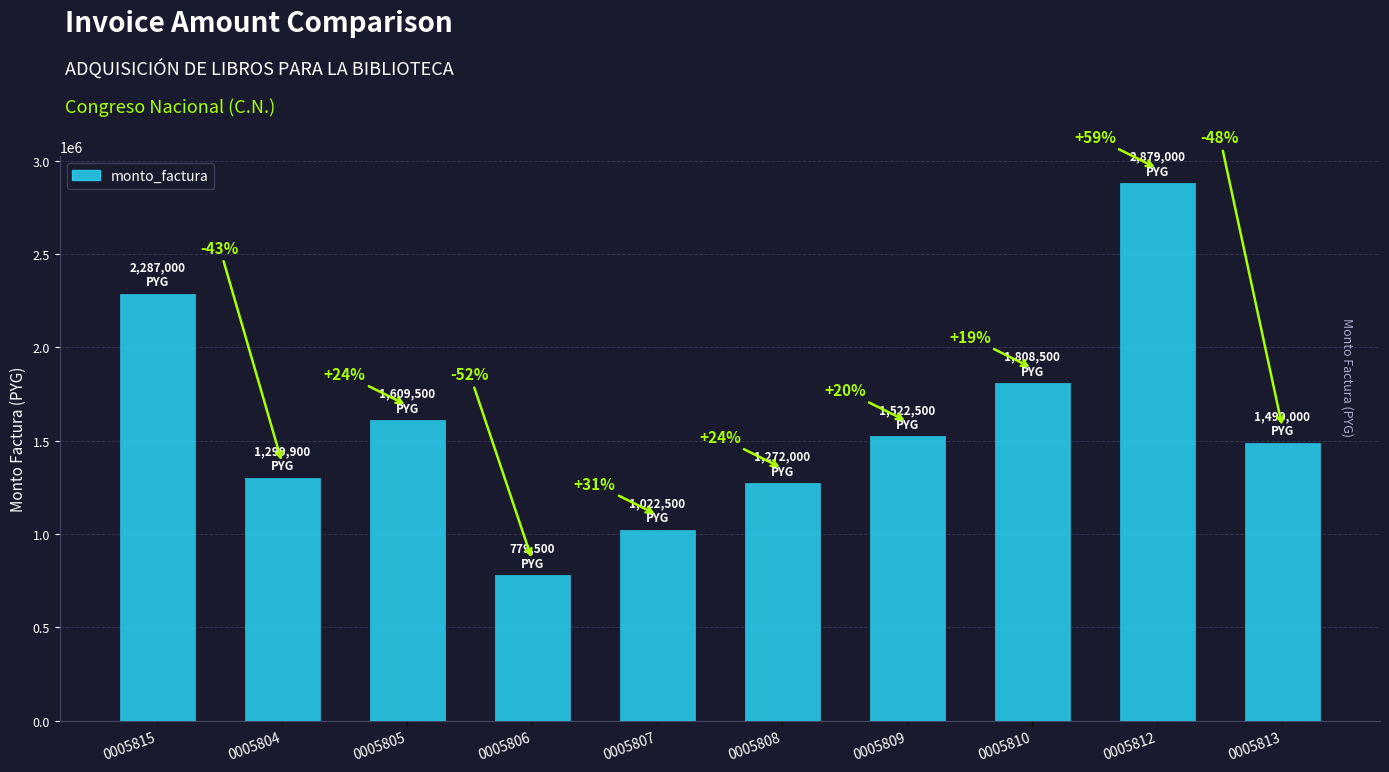

What is the change in value from 0005804 to 0005805?

+309600